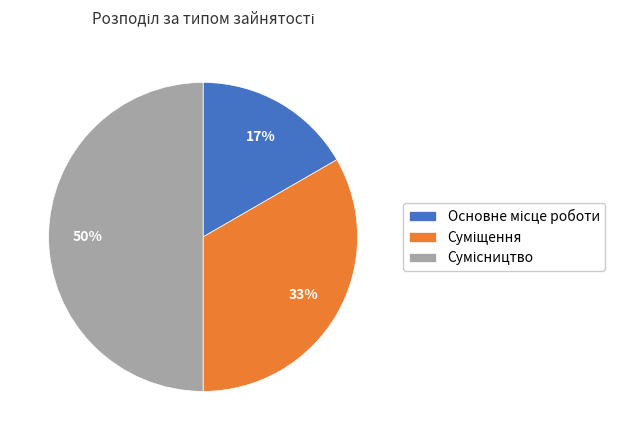

To the nearest percent, what is the difference between the largest and smallest slice percentages?

33%